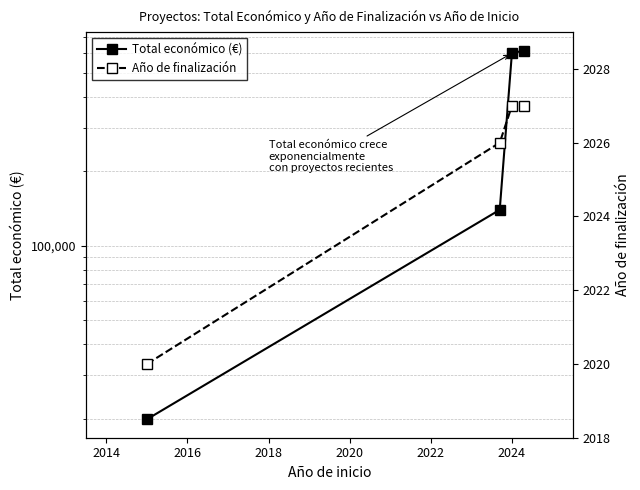

What is the greatest value displayed?

615375